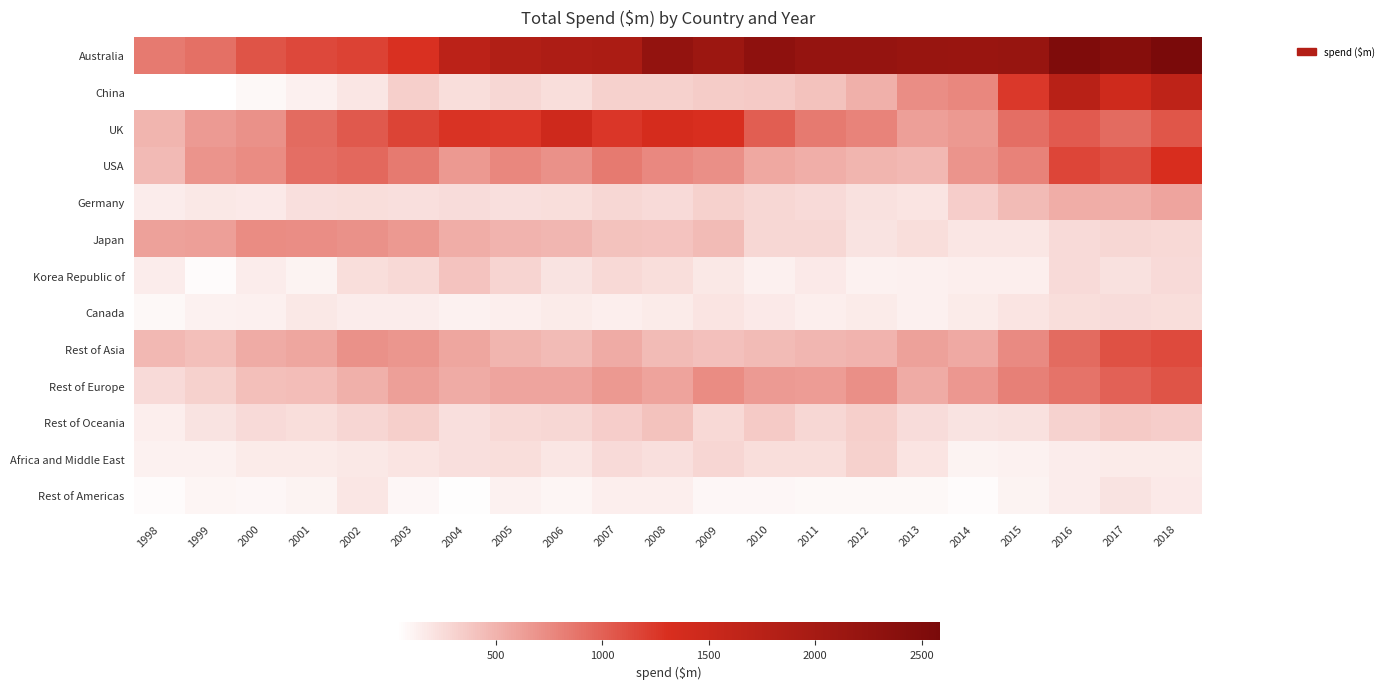

At how many categories does at least one series exceed 336?

21